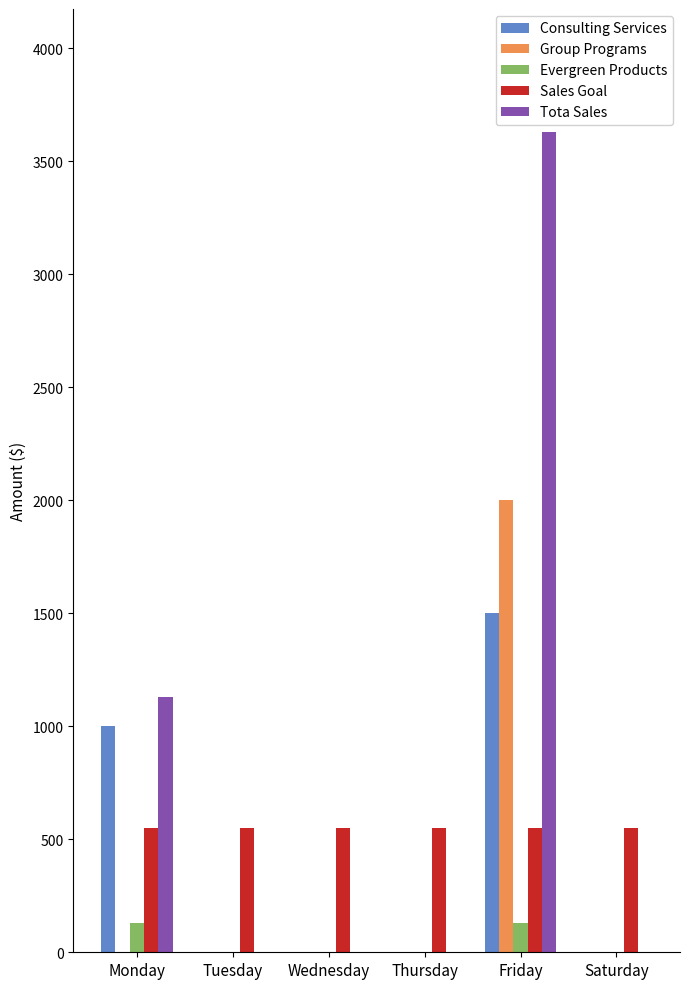

At which category is the sum across all series the highest?

Friday